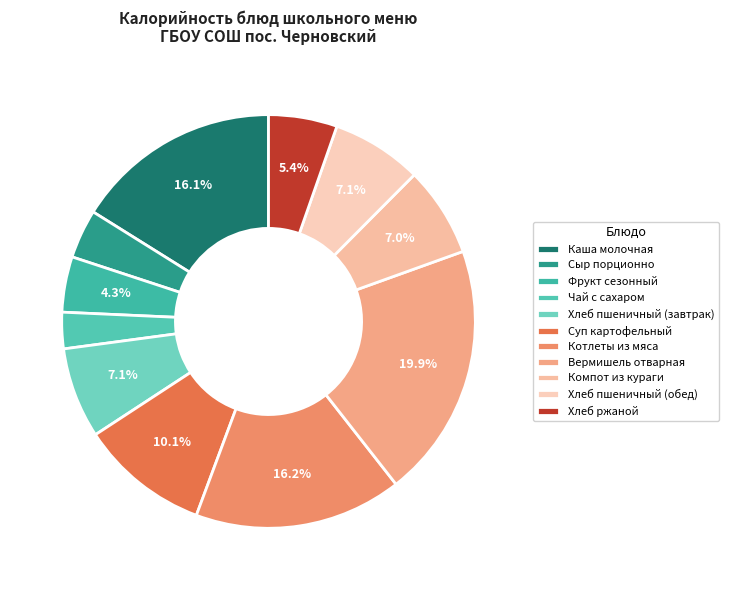

Count the number of slices in the pie.

11